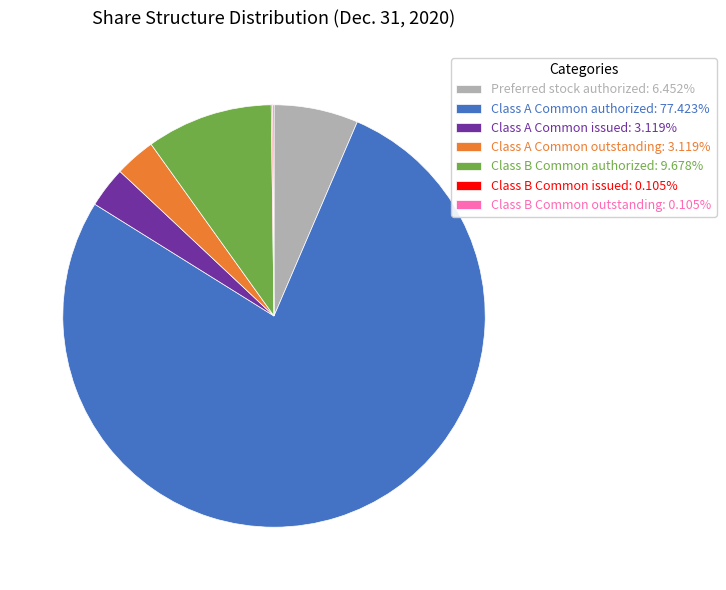

Approximately how many times larger is the value at Class A Common authorized: 77.423% compared to Class A Common issued: 3.119%?

24.8